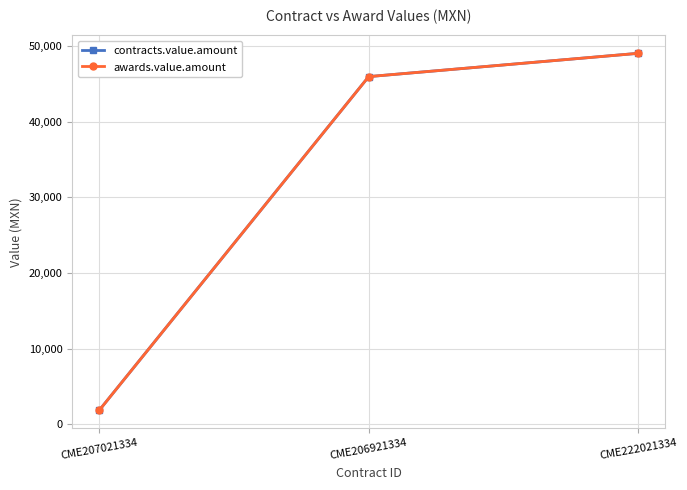

Which series has the largest total across all categories?

contracts.value.amount